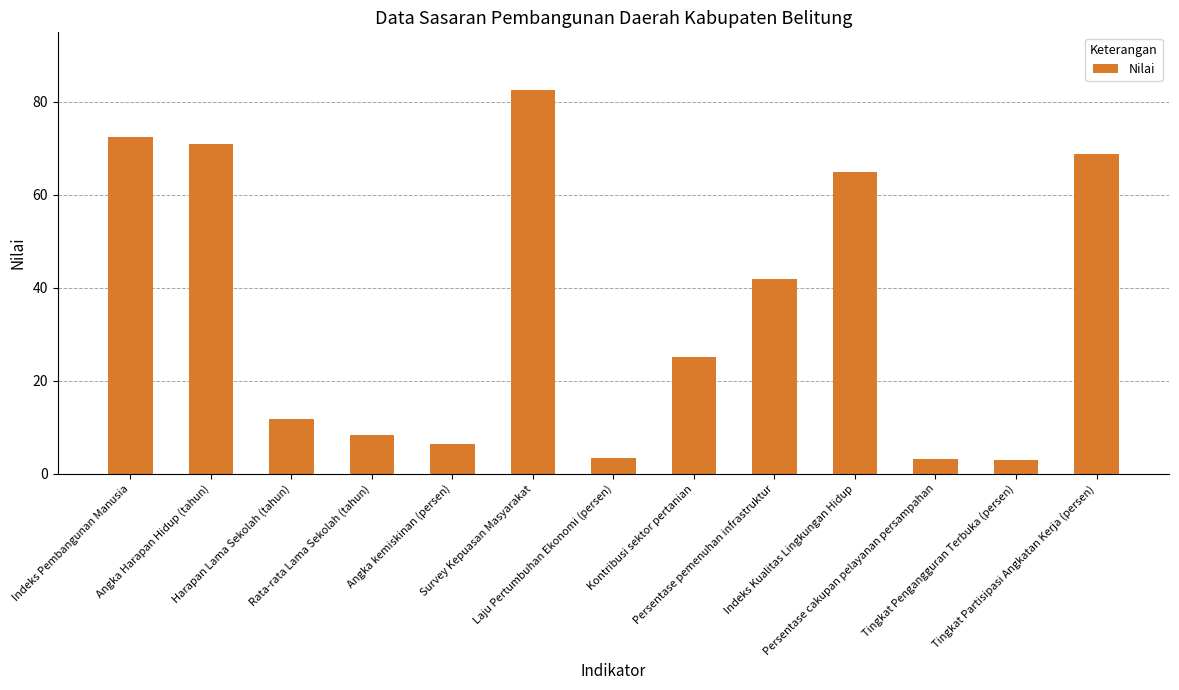

What is the change in value from Kontribusi sektor pertanian to Persentase cakupan pelayanan persampahan?

-21.9